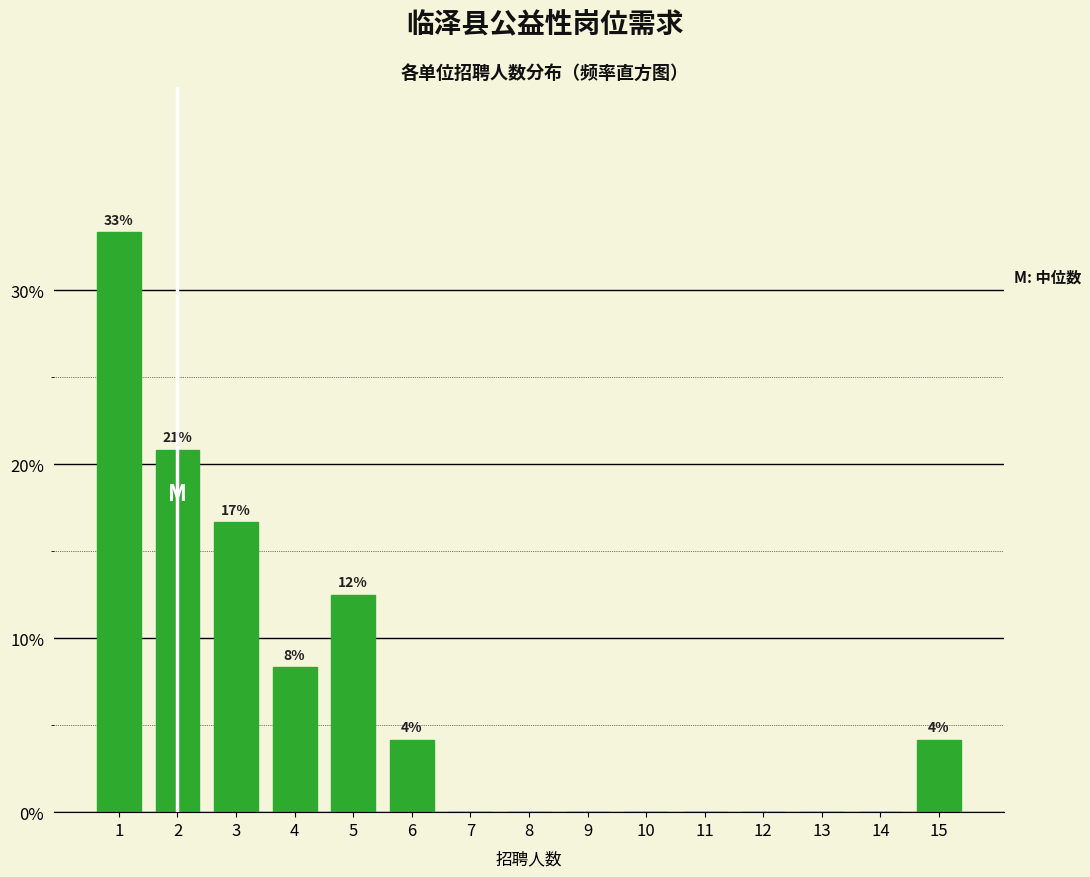

Reading left to right, transcribe all the data shown in this chart.

1=33.3	2=20.8	3=16.7	4=8.3	5=12.5	6=4.2	7=0.0	8=0.0	9=0.0	10=0.0	11=0.0	12=0.0	13=0.0	14=0.0	15=4.2